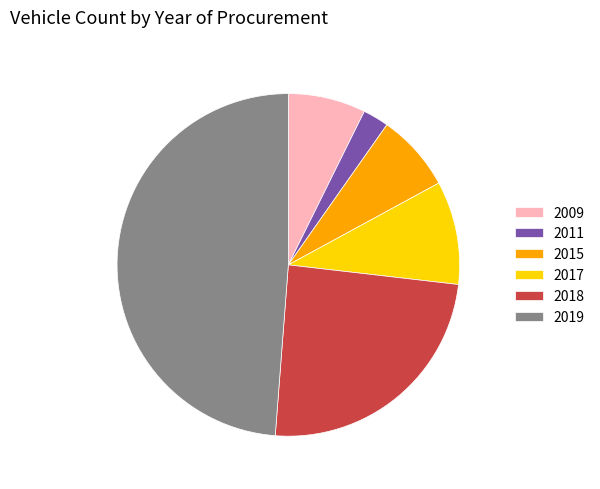

True or false: 2011 accounts for 2% of the total.

True